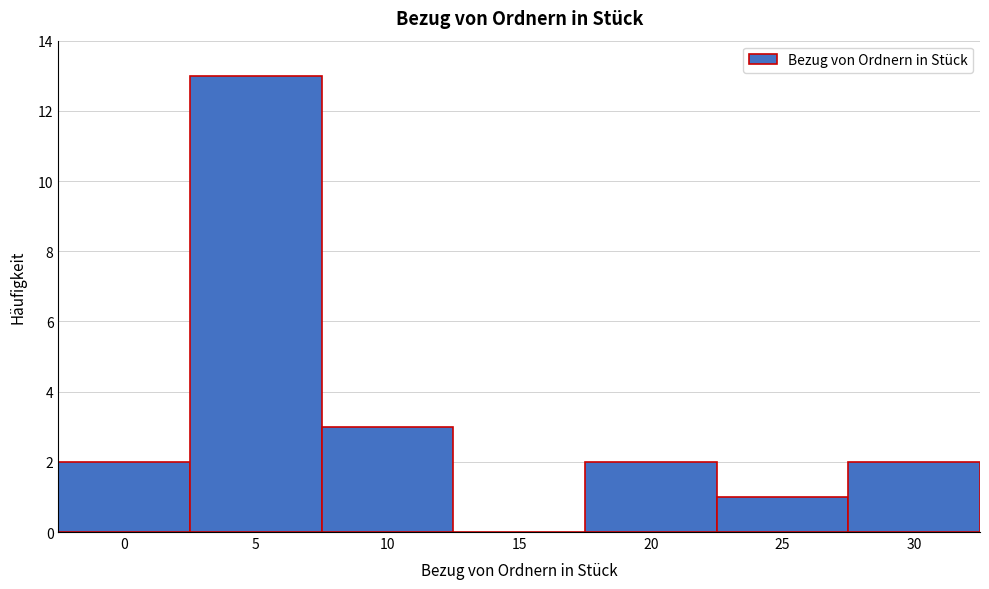

Reading right to left, extract all data points from this chart.

30=2	25=1	20=2	15=0	10=3	5=13	0=2